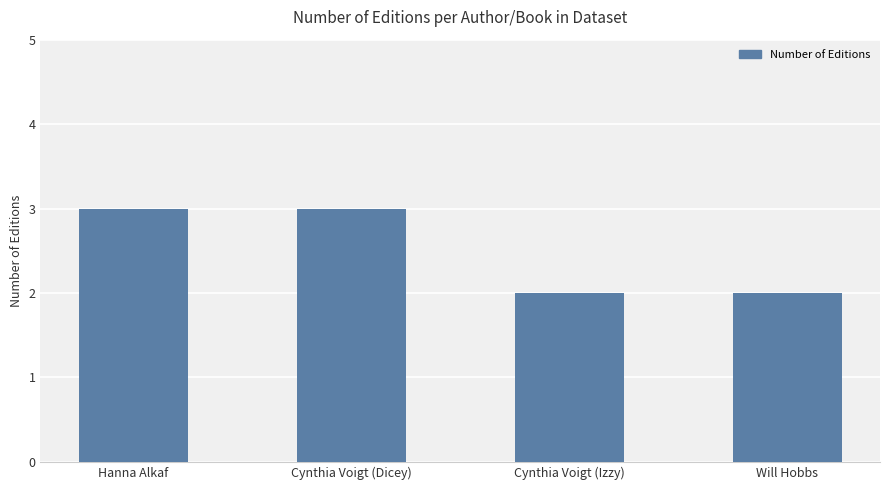

Between Hanna Alkaf and Will Hobbs, which is larger?

Hanna Alkaf